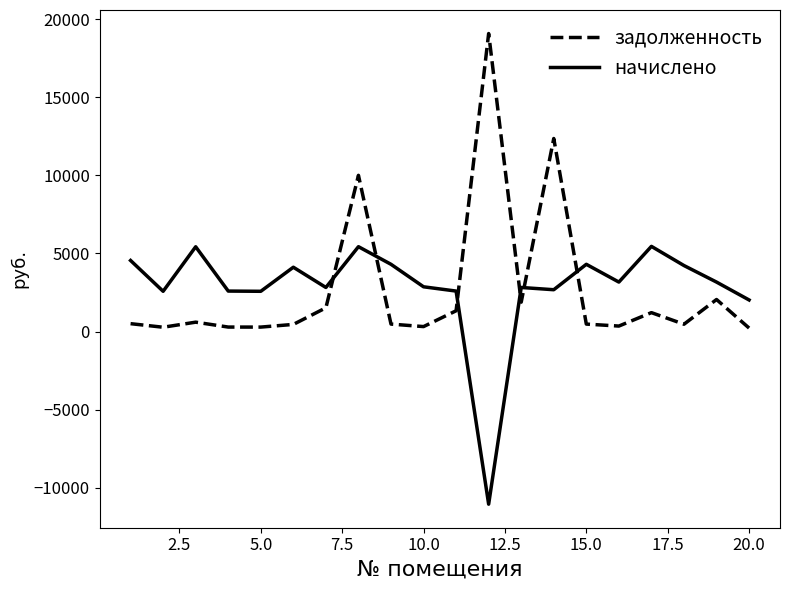

Rank the series by their maximum value, from highest to lowest.

задолженность, начислено